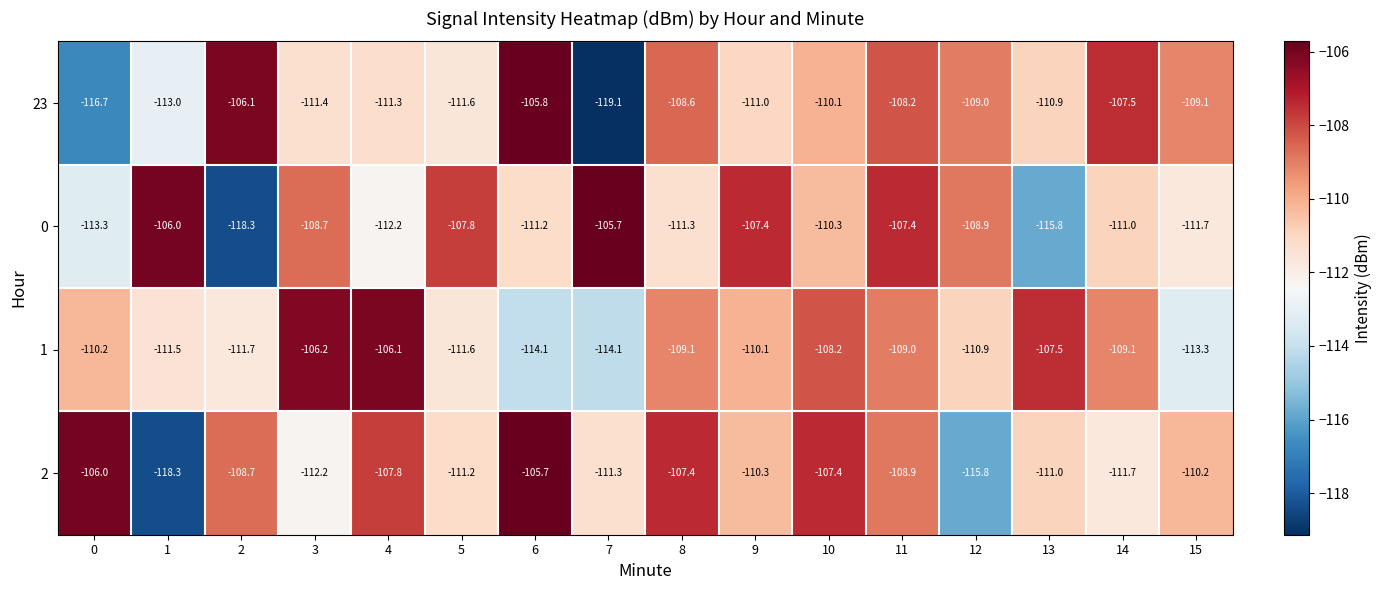

True or false: 0 has a value of -146.6 at 15.

False